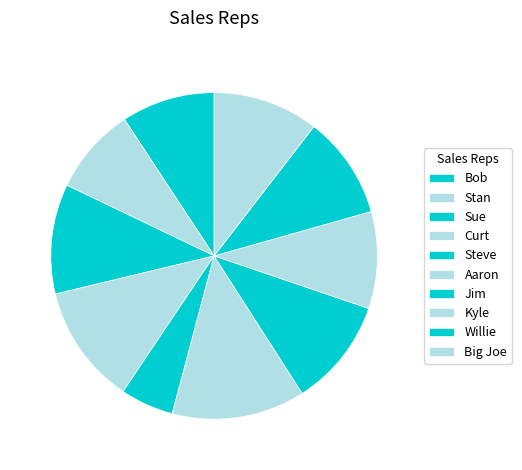

How much of the chart is everything except Big Joe?

89.5%